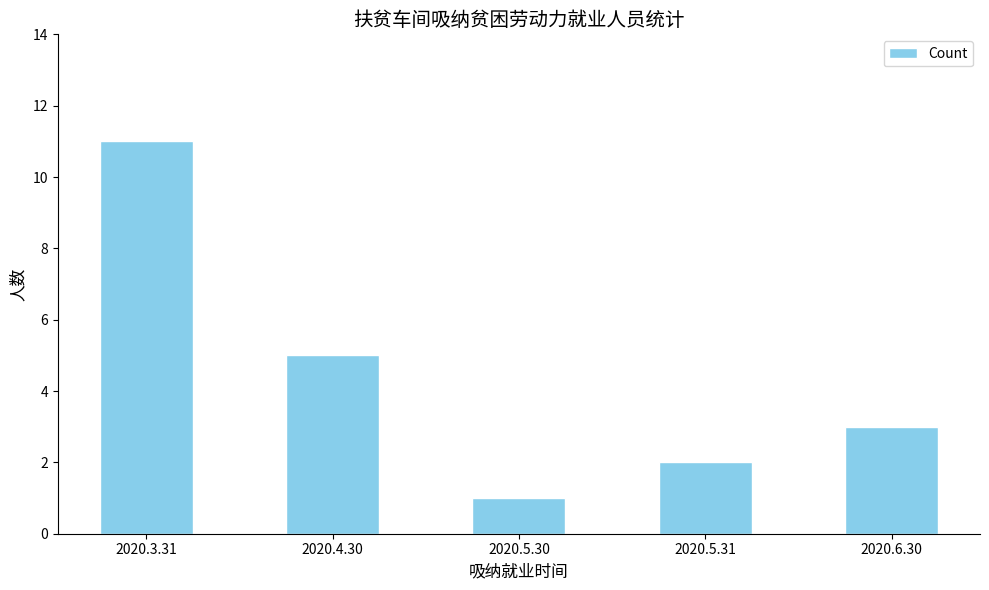

How many bars are there in total?

5